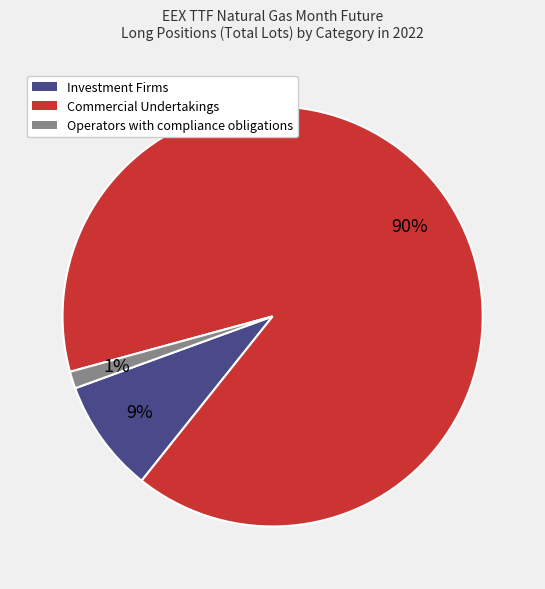

Does any single category account for the majority?

Yes